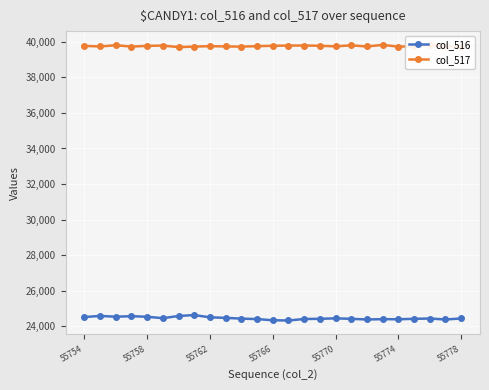

True or false: col_517 and col_516 cross at least once.

False